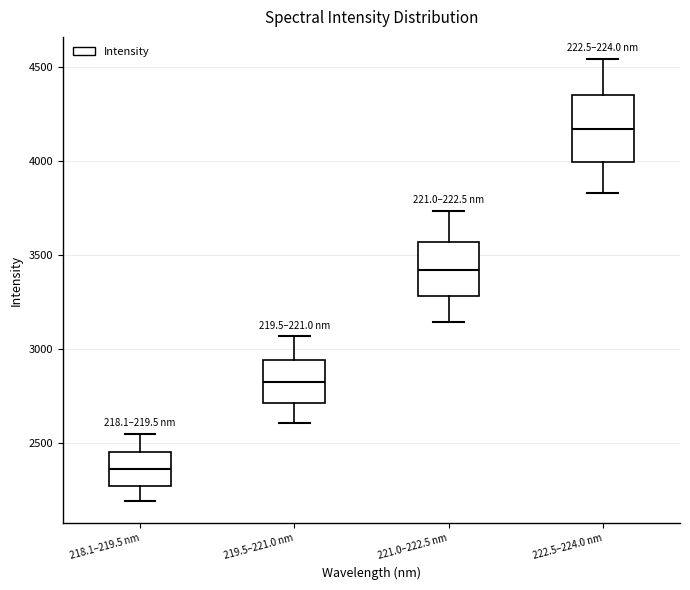

Reading left to right, read every box against the y-axis: the position of its median line, the range the box covers, and the ends of its whiskers. The values are not printed on the chart, so give them approximately, as read against the axis.

218.1–219.5 nm: median 2350, box 2250 to 2450, whiskers 2200 to 2550
219.5–221.0 nm: median 2800, box 2700 to 2950, whiskers 2600 to 3050
221.0–222.5 nm: median 3400, box 3300 to 3550, whiskers 3150 to 3750
222.5–224.0 nm: median 4150, box 4000 to 4350, whiskers 3850 to 4550